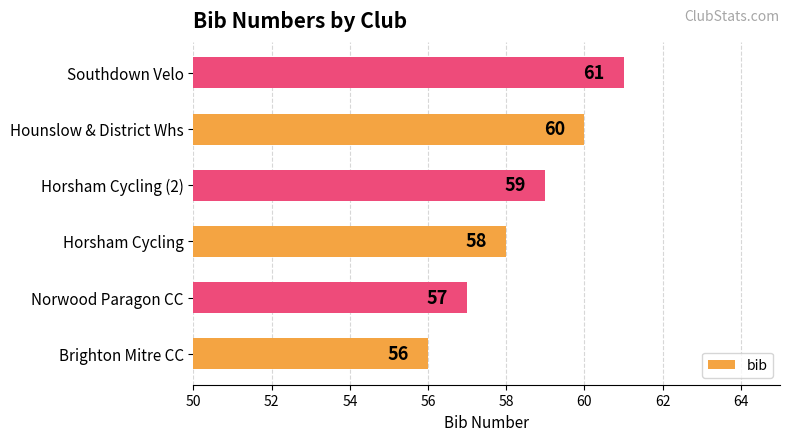

What is the difference between the maximum and minimum values?

5